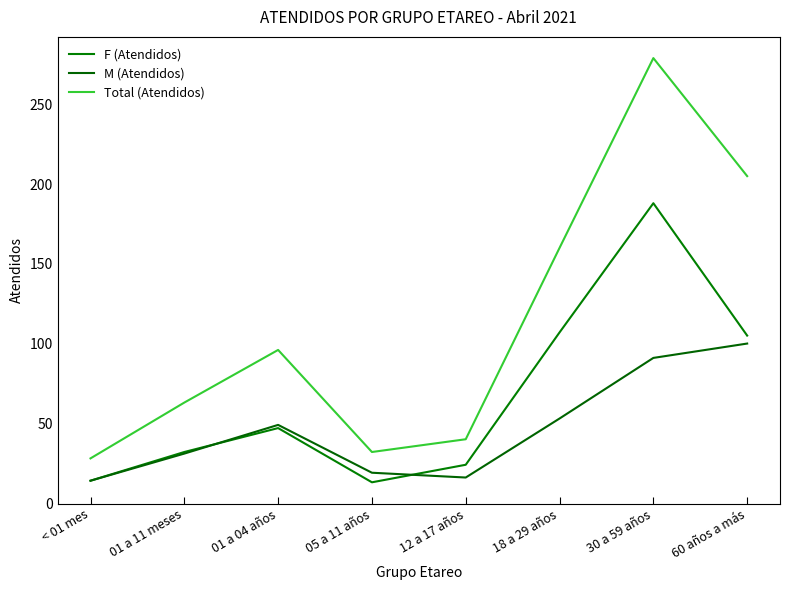

What is the label of the 8th point from the right?

< 01 mes